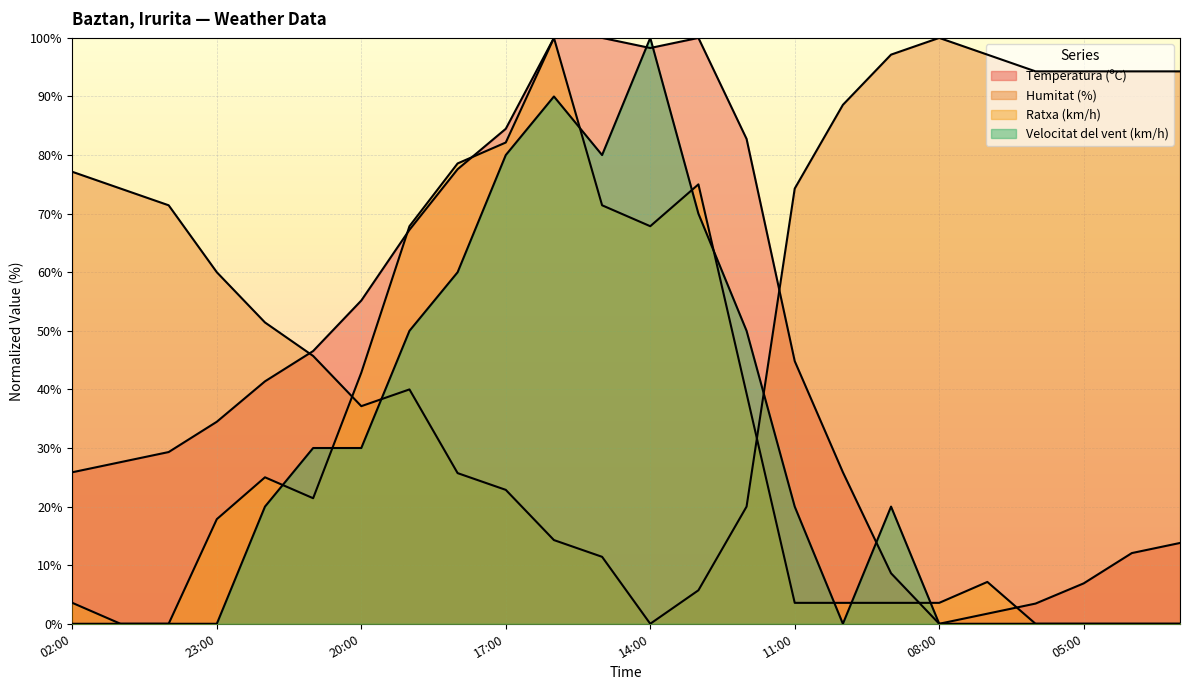

What is the difference between the maximum and minimum values in the Velocitat del vent (km/h) series?

100.0